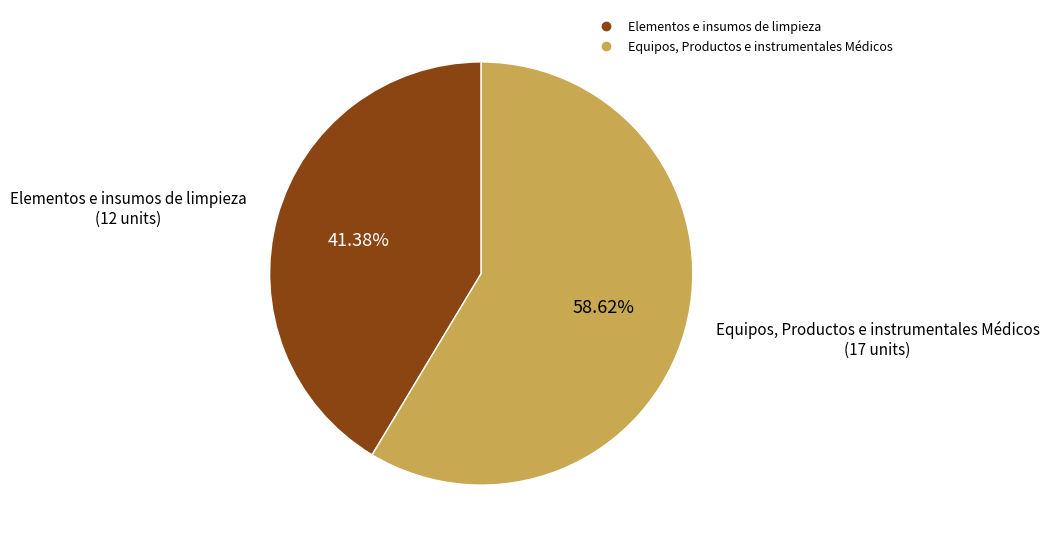

Which slice is the largest?

Equipos, Productos e instrumentales Médicos